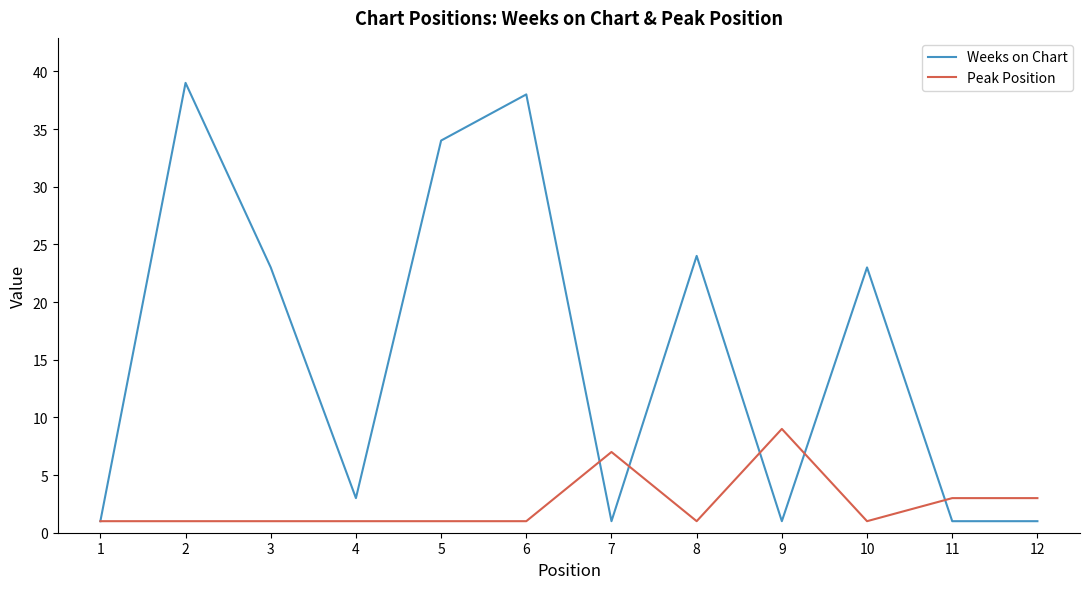

What is the spread (max minus min) of values at 4?

2